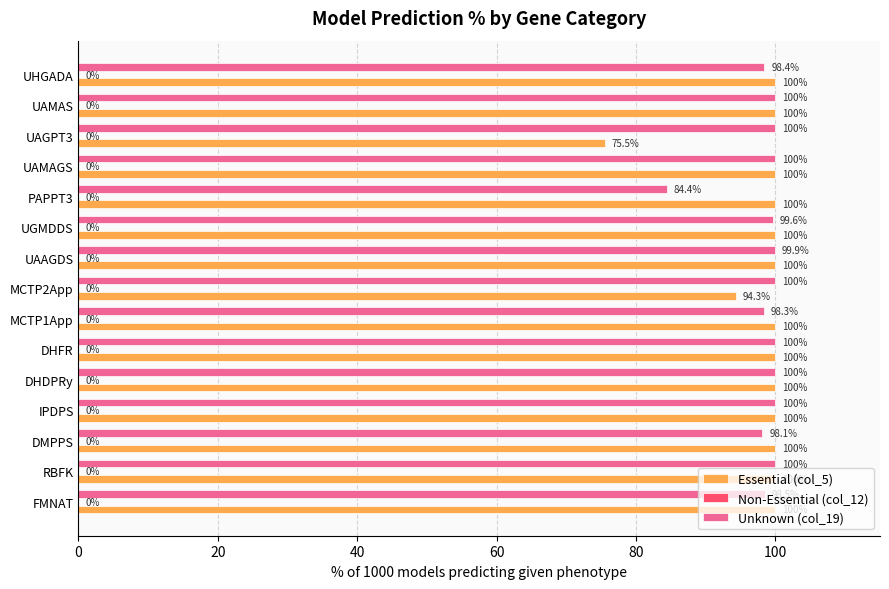

True or false: Unknown (col_19) has a value of 111.6 at PAPPT3.

False